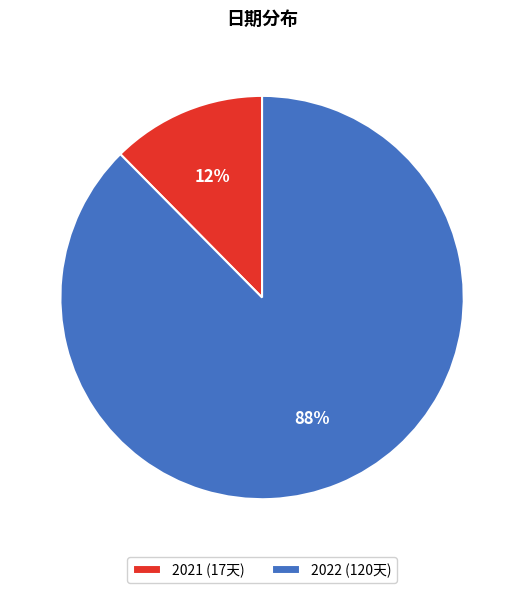

Which has a higher value, 2021 (17天) or 2022 (120天)?

2022 (120天)